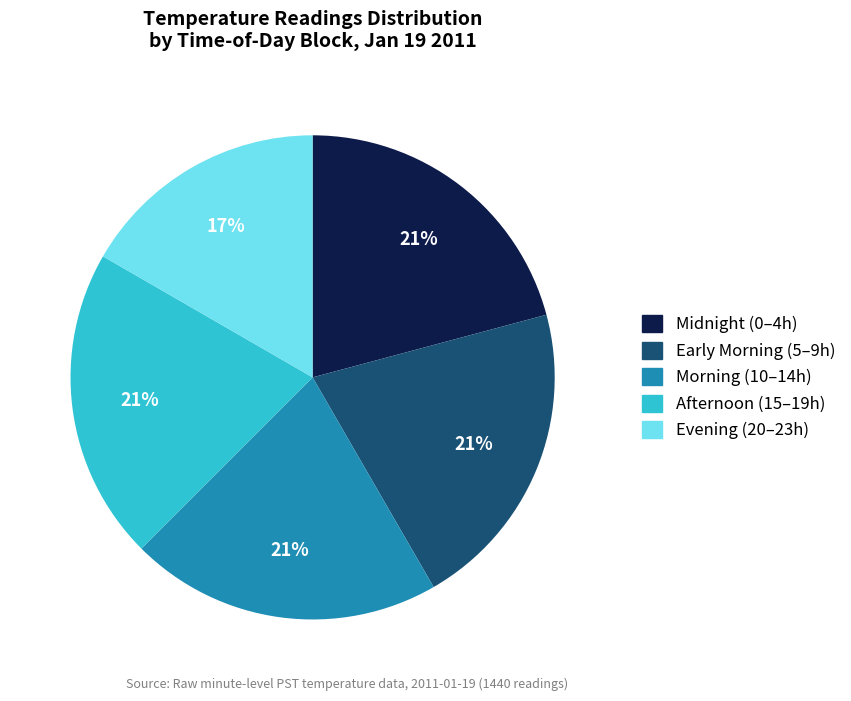

To the nearest percent, what is the difference between the largest and smallest slice percentages?

4%